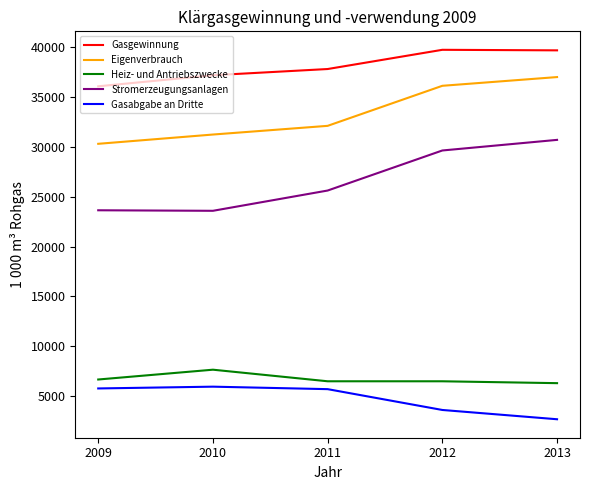

The Eigenverbrauch series shows 9499 at 2012. True or false?

False